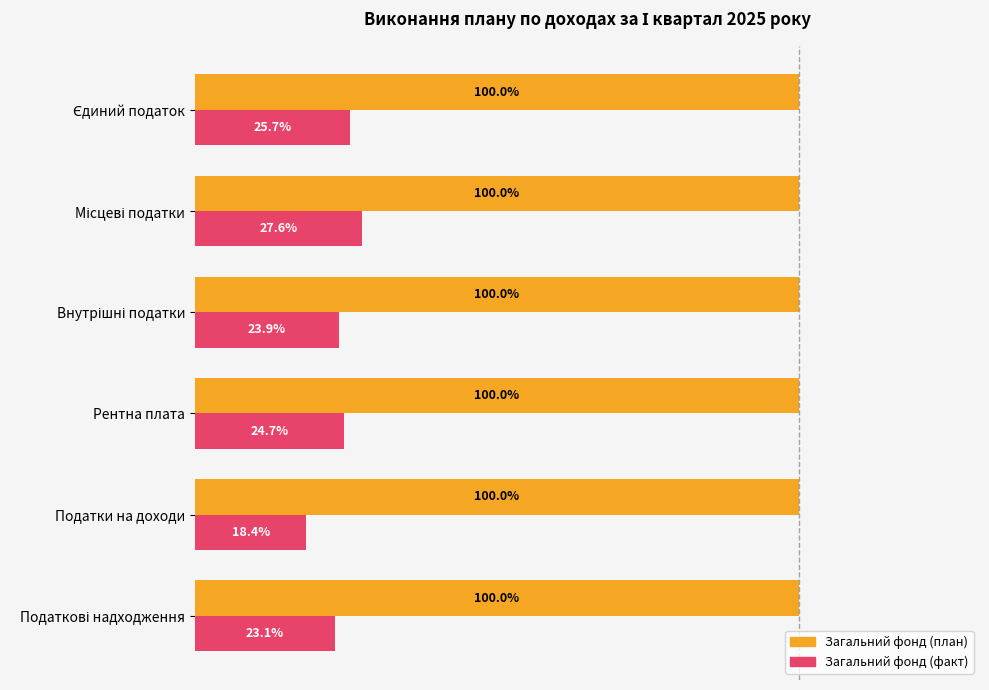

Which series has the largest total across all categories?

Загальний фонд (план)